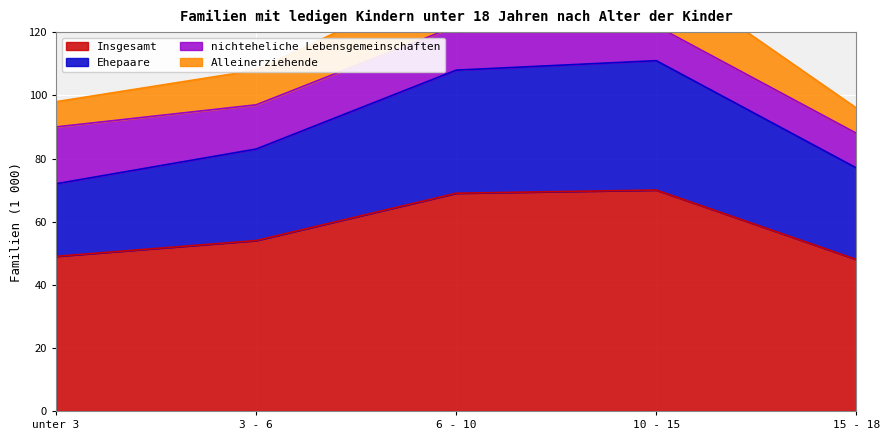

The value of Ehepaare at 15 - 18 is 106. True or false?

False